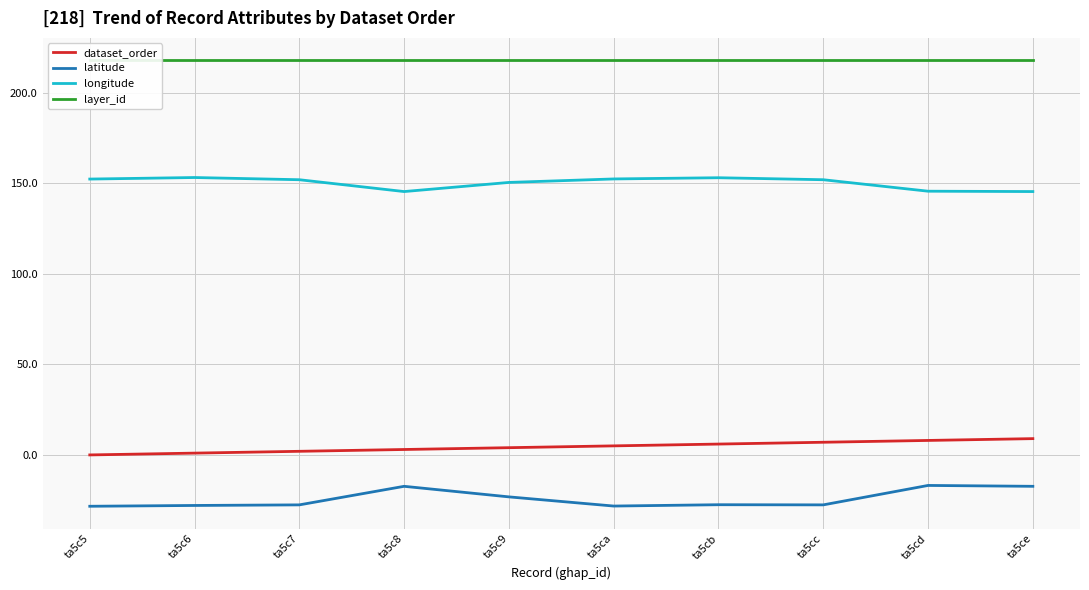

How many data points in dataset_order are above 5?

4